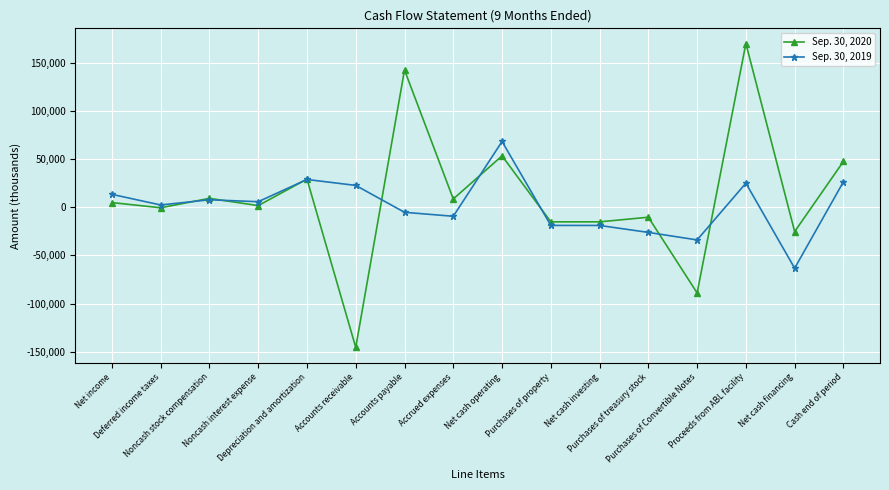

At which label does Sep. 30, 2019 first exceed 5762?

Net income